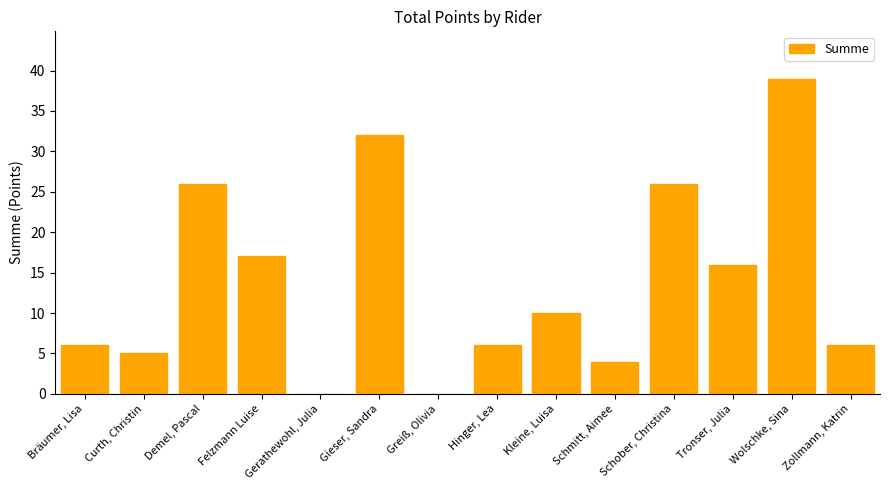

The value at Schmitt, Aimee is 4. True or false?

True